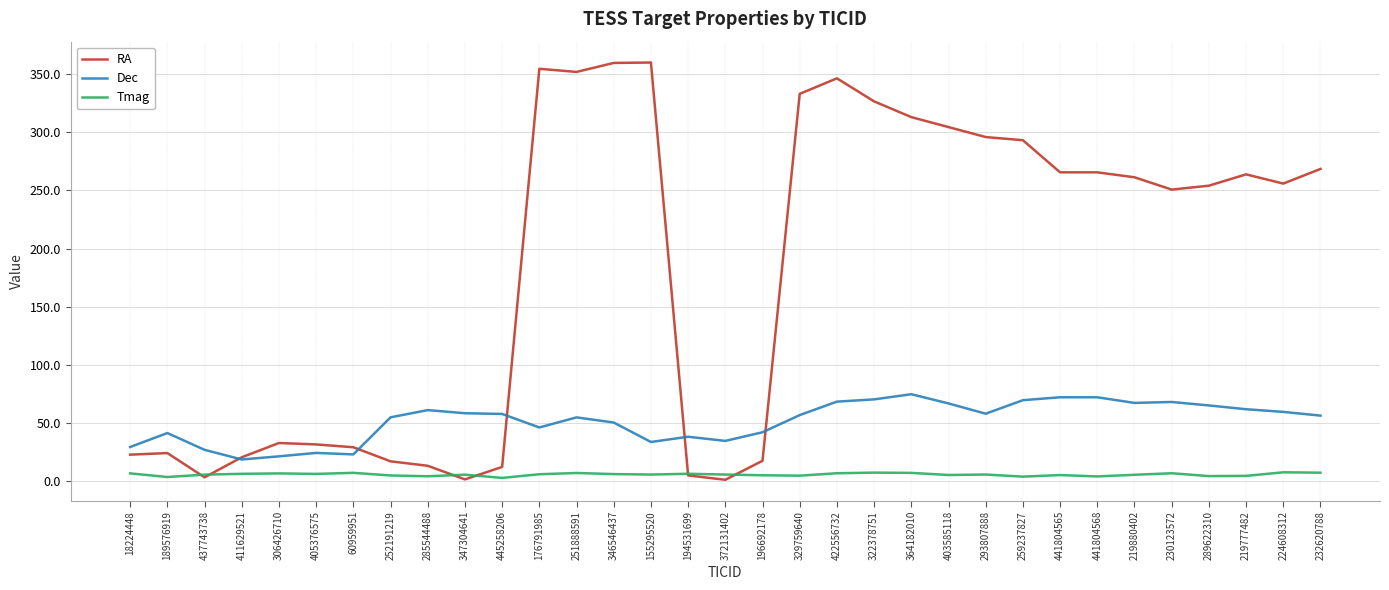

Which series has the largest total across all categories?

RA